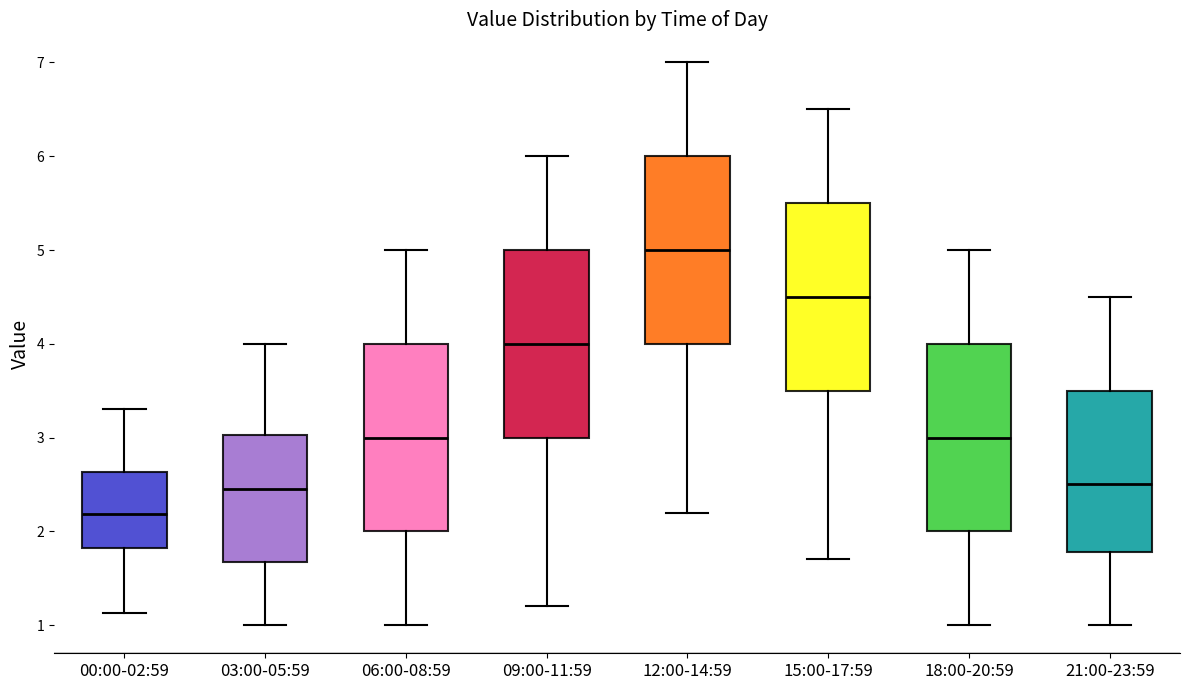

Reading left to right, read every box against the y-axis: the position of its median line, the range the box covers, and the ends of its whiskers. The values are not printed on the chart, so give them approximately, as read against the axis.

00:00-02:59: median 2.2, box 1.8 to 2.6, whiskers 1.1 to 3.3
03:00-05:59: median 2.5, box 1.7 to 3.0, whiskers 1.0 to 4.0
06:00-08:59: median 3.0, box 2.0 to 4.0, whiskers 1.0 to 5.0
09:00-11:59: median 4.0, box 3.0 to 5.0, whiskers 1.2 to 6.0
12:00-14:59: median 5.0, box 4.0 to 6.0, whiskers 2.2 to 7.0
15:00-17:59: median 4.5, box 3.5 to 5.5, whiskers 1.7 to 6.5
18:00-20:59: median 3.0, box 2.0 to 4.0, whiskers 1.0 to 5.0
21:00-23:59: median 2.5, box 1.8 to 3.5, whiskers 1.0 to 4.5